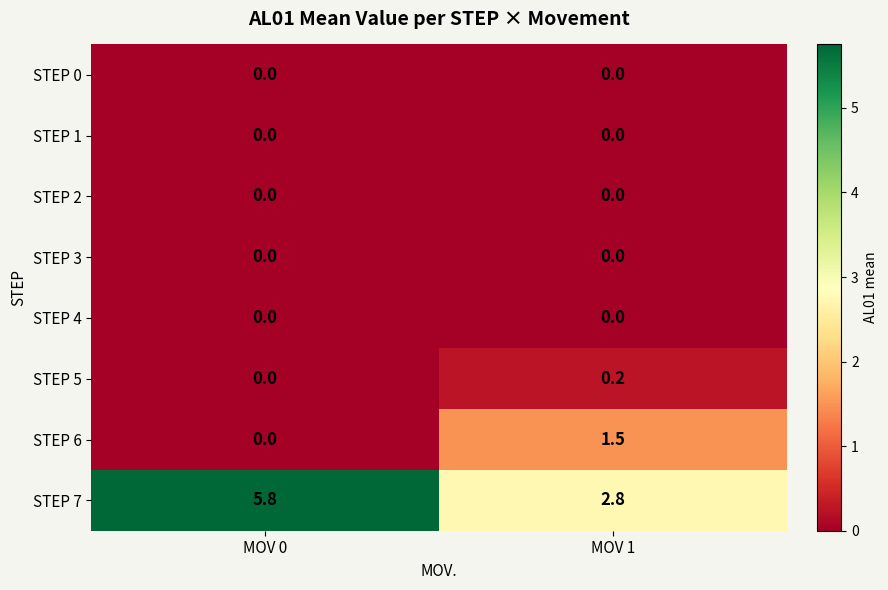

Which series has the largest total across all categories?

STEP 7